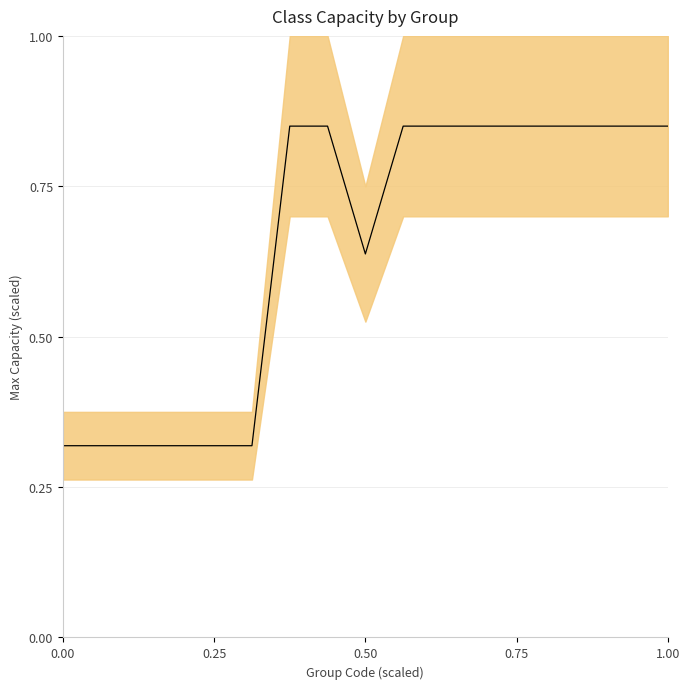

Is this an area chart (filled region under the line)?

No